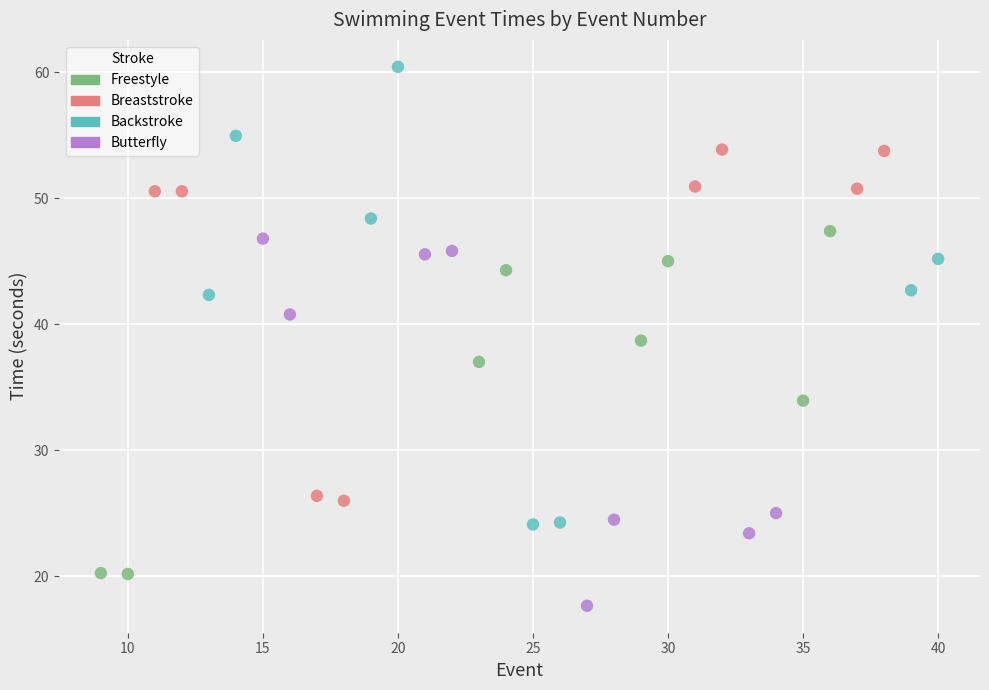

Which series contains the lowest Y value?

Butterfly